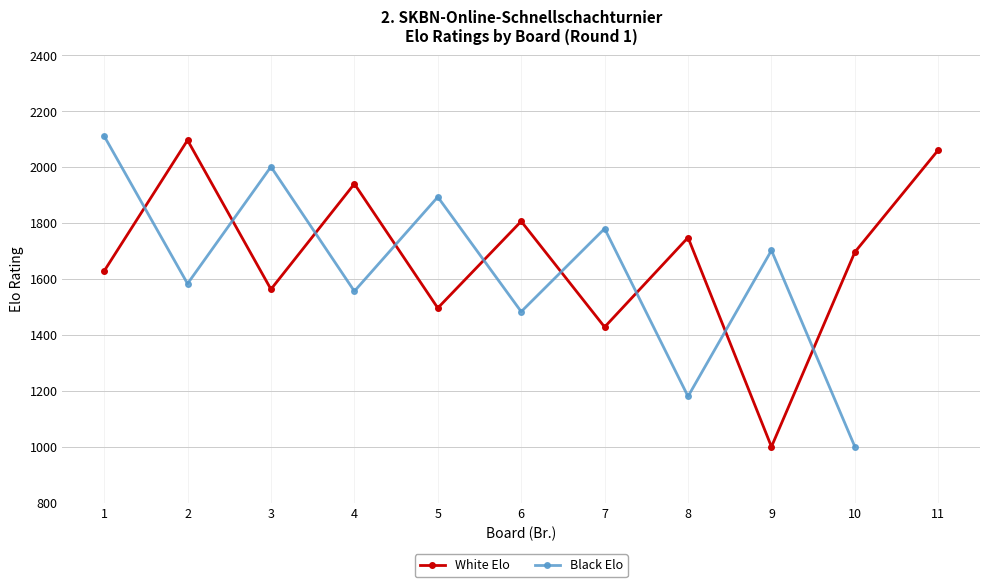

How many series are shown in this chart?

2